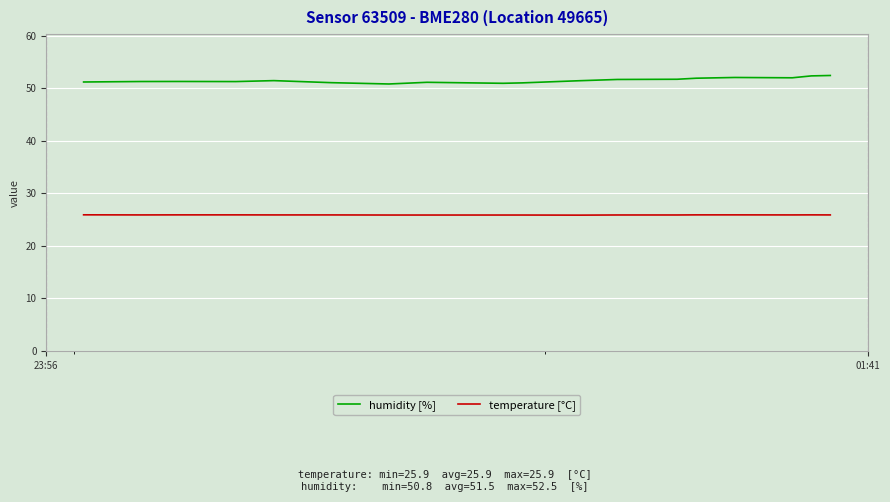

What is the greatest value displayed?

52.5